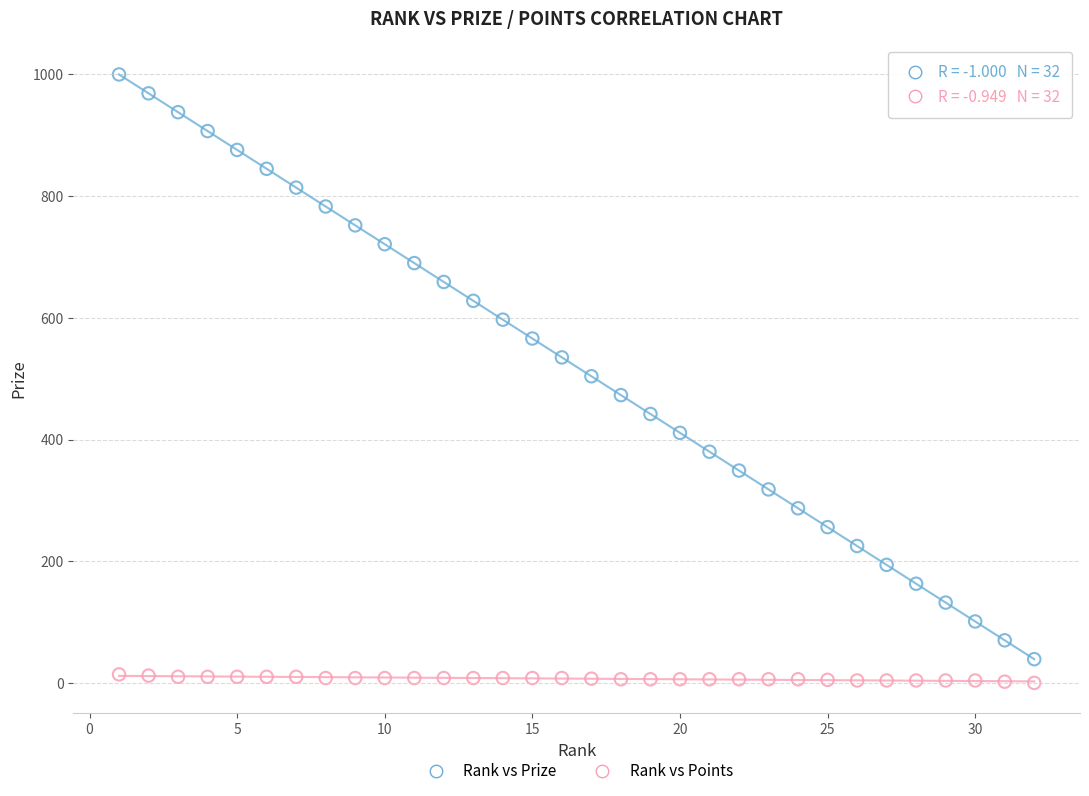

What is the X range (max minus min) for the scatter plot?

31